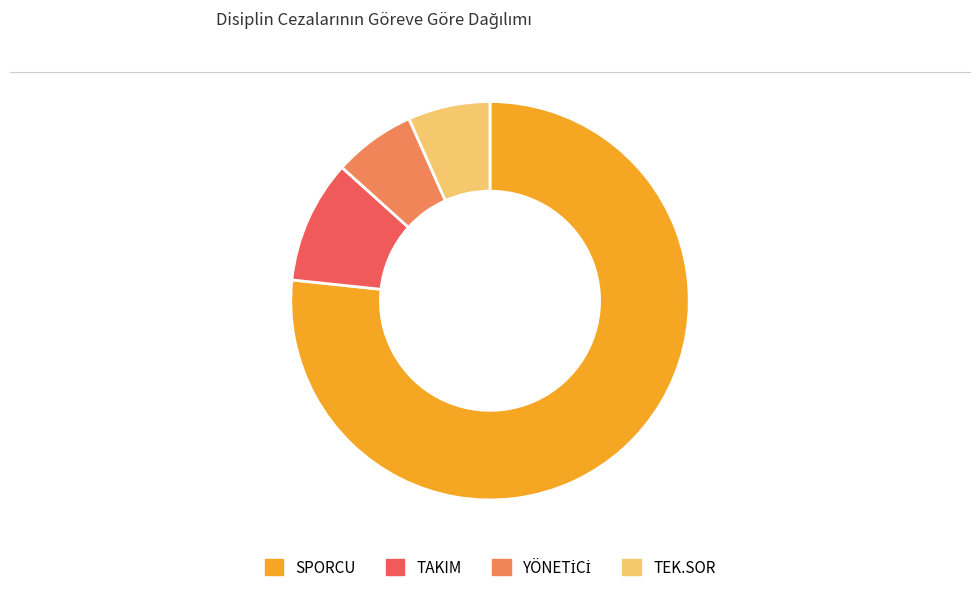

What is the majority slice?

SPORCU